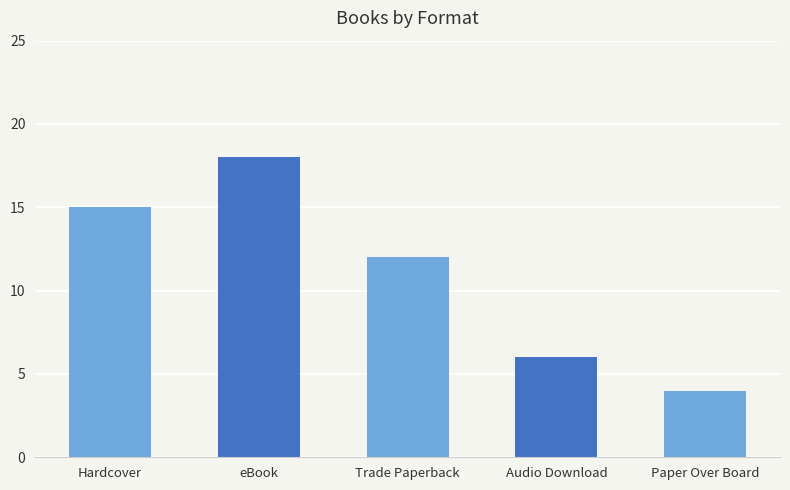

List the labels in order of value, largest first.

eBook, Hardcover, Trade Paperback, Audio Download, Paper Over Board